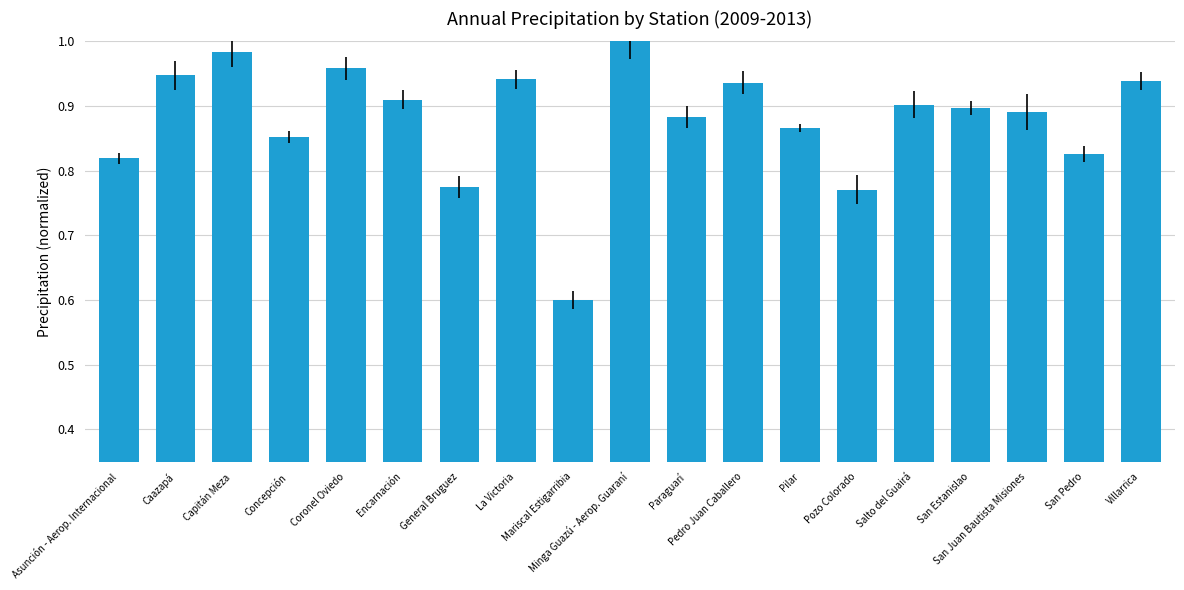

At which label is the value closest to 0?

Mariscal Estigarribia